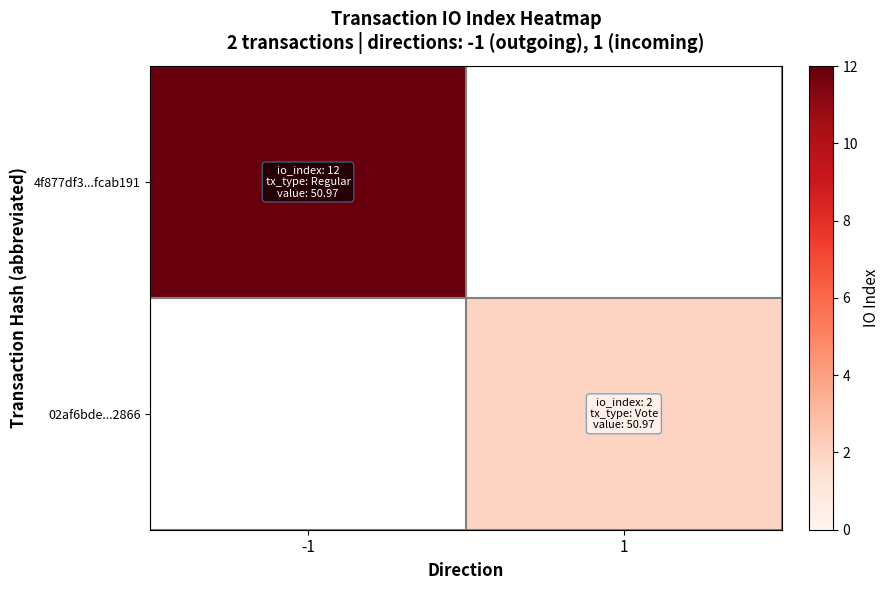

Which has a higher value, 1 or -1?

-1